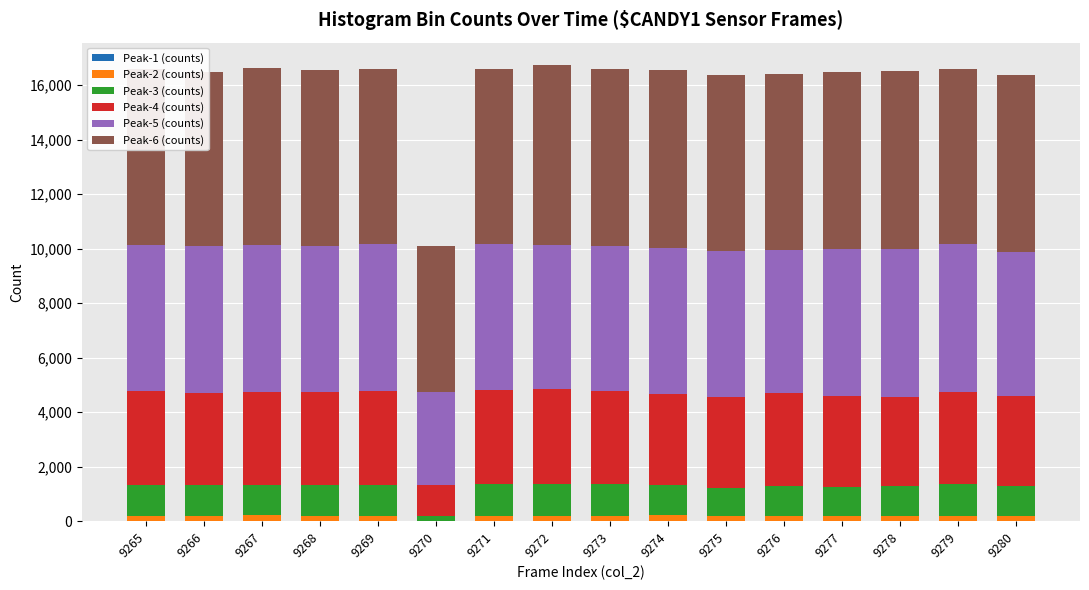

Rank the categories by Peak-6 (counts) value from lowest to highest.

9270, 9266, 9269, 9279, 9265, 9275, 9271, 9277, 9268, 9276, 9267, 9280, 9273, 9274, 9278, 9272